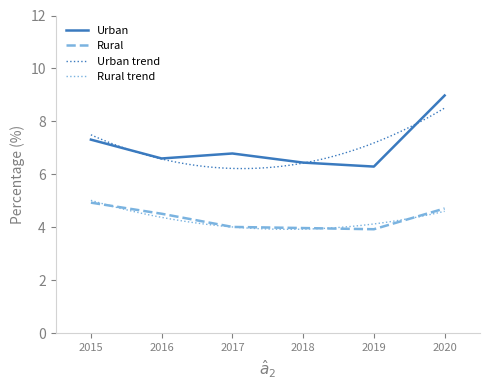

What is the value of the Urban point at the 5th from the left?

6.3